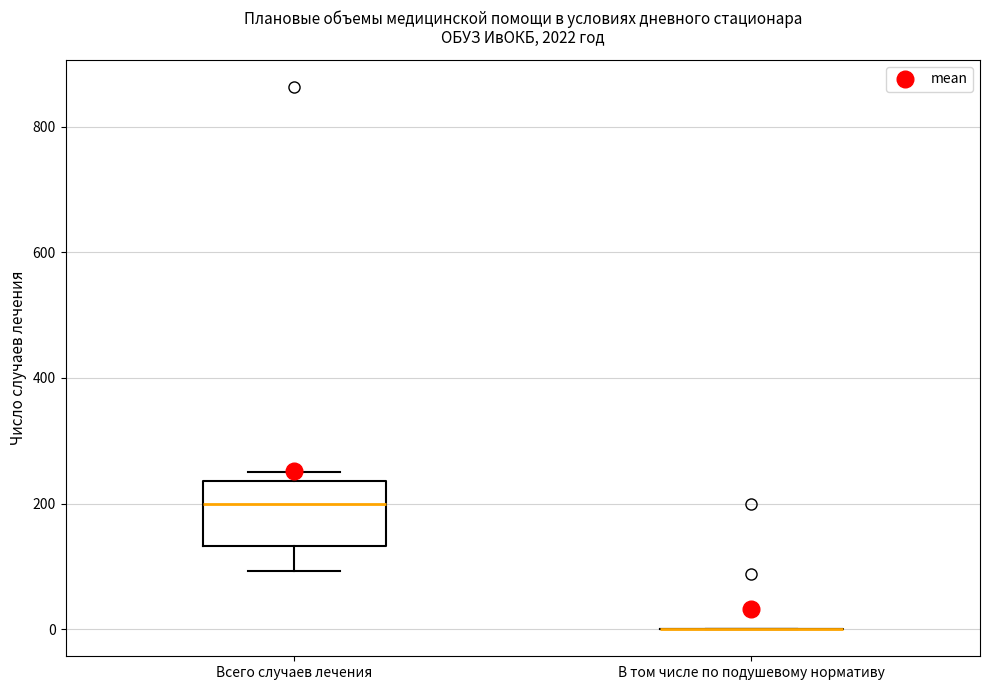

Which box is the tallest, from its lower edge to its upper edge?

Всего случаев лечения